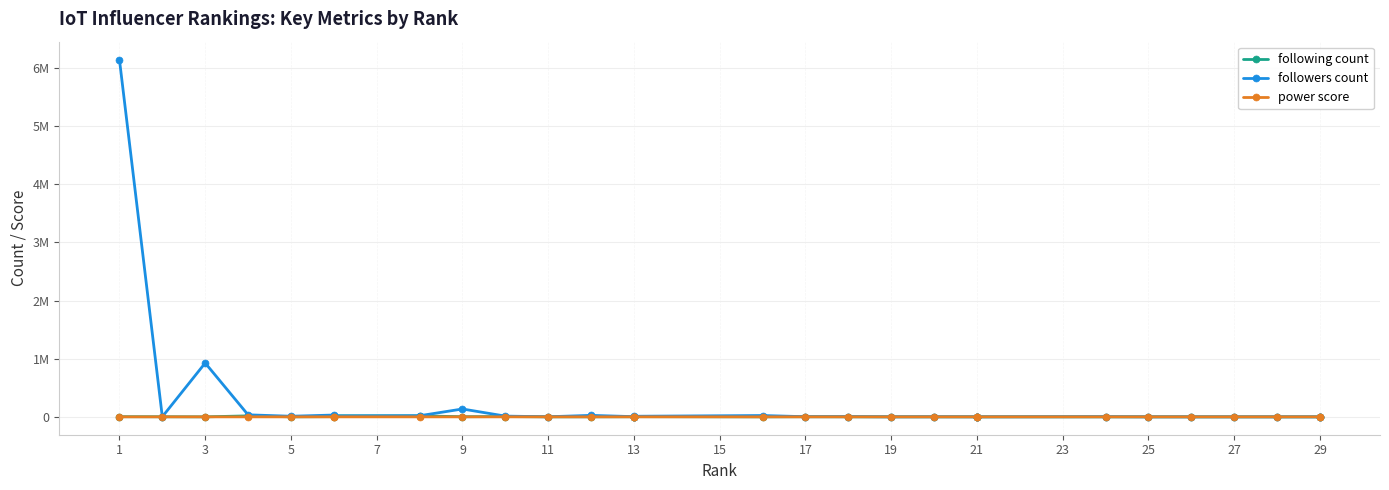

What are all the series names shown in the legend?

following count, followers count, power score